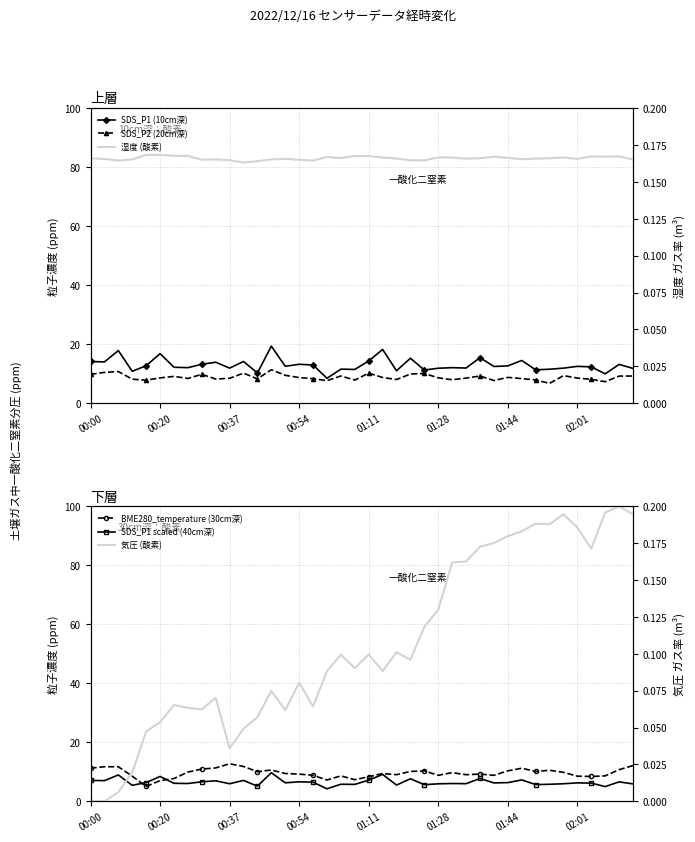

What position from the left is 33?

34